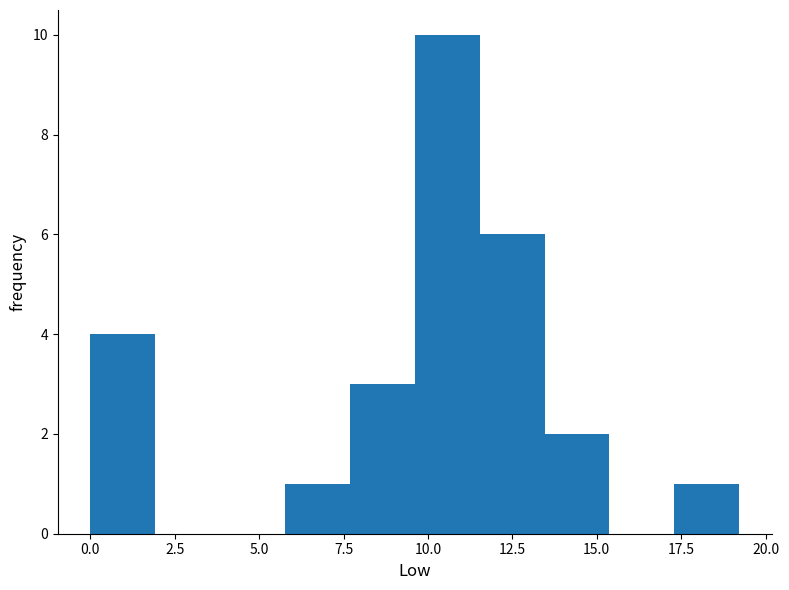

Around what value on the x-axis is the tallest bar? Give the approximate position of its centre, as read against the axis.

10.5